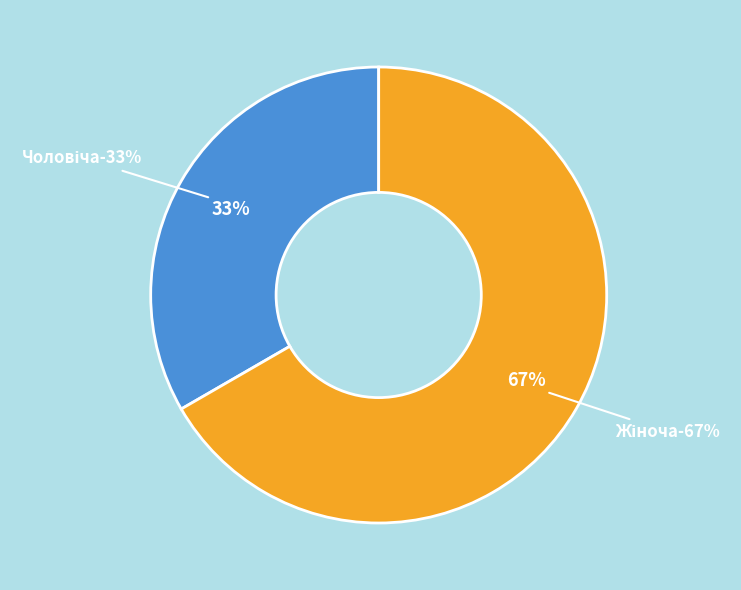

Which category has the biggest portion of the pie?

Жіноча